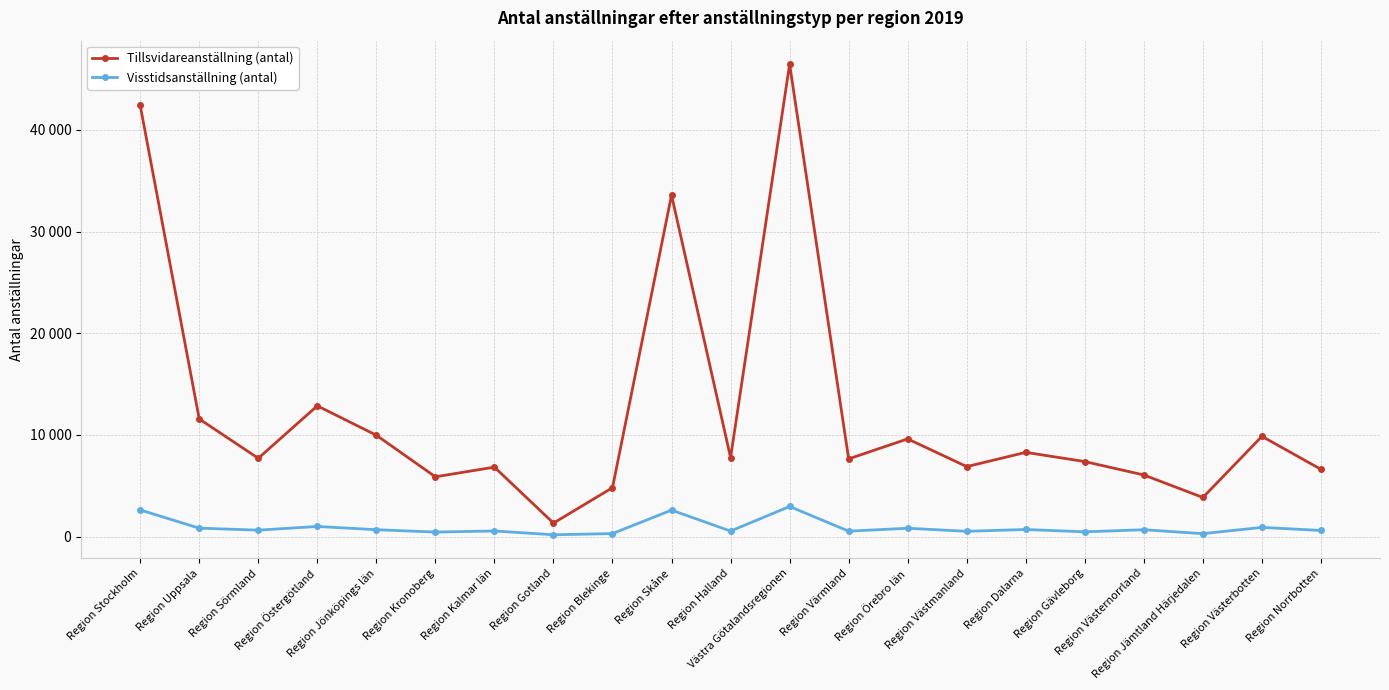

At which label does Visstidsanställning (antal) reach its minimum?

Region Gotland